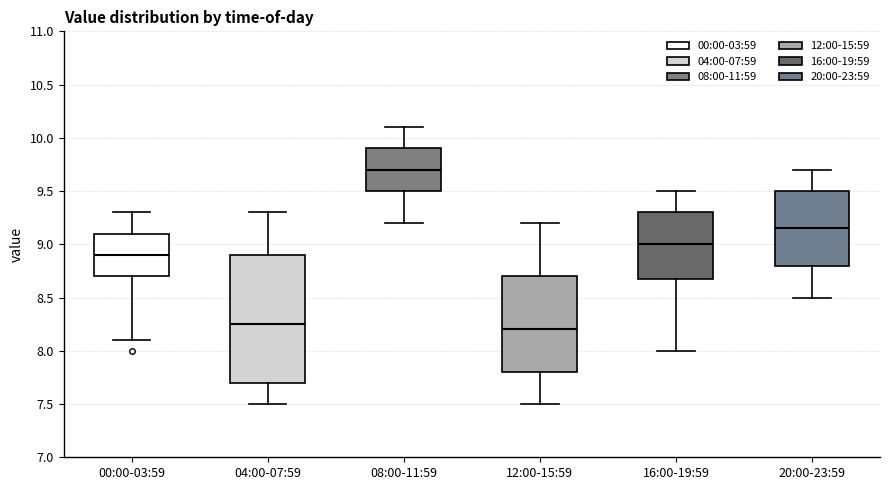

Reading left to right, read every box against the y-axis: the position of its median line, the range the box covers, and the ends of its whiskers. The values are not printed on the chart, so give them approximately, as read against the axis.

00:00-03:59: median 8.90, box 8.70 to 9.10, whiskers 8.10 to 9.30
04:00-07:59: median 8.25, box 7.70 to 8.90, whiskers 7.50 to 9.30
08:00-11:59: median 9.70, box 9.50 to 9.90, whiskers 9.20 to 10.10
12:00-15:59: median 8.20, box 7.80 to 8.70, whiskers 7.50 to 9.20
16:00-19:59: median 9.00, box 8.70 to 9.30, whiskers 8.00 to 9.50
20:00-23:59: median 9.15, box 8.80 to 9.50, whiskers 8.50 to 9.70